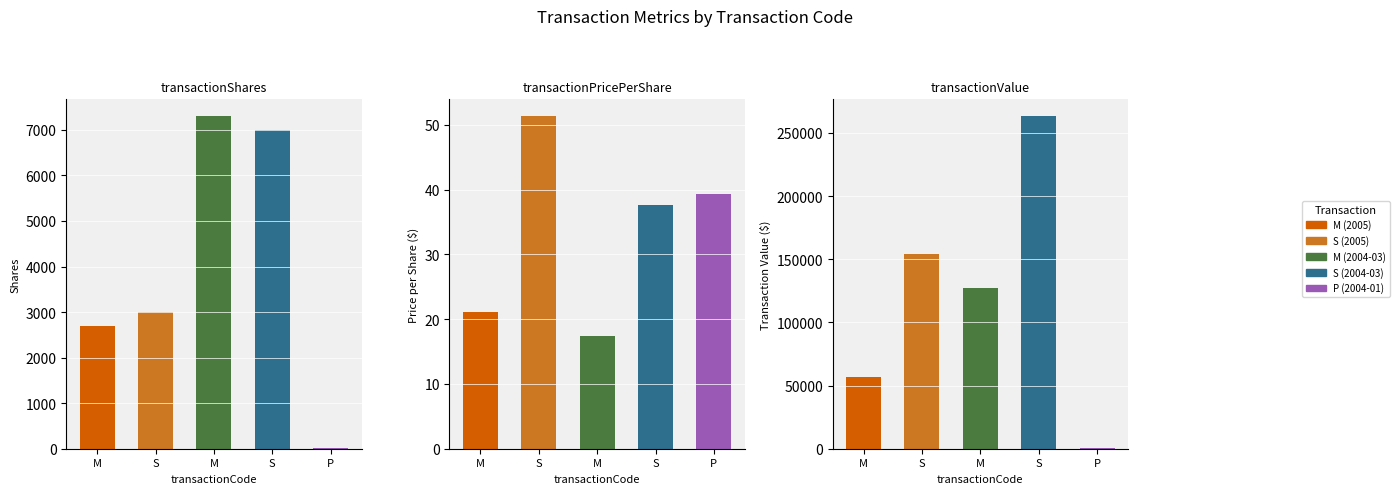

Which series has the largest total across all categories?

transactionValue